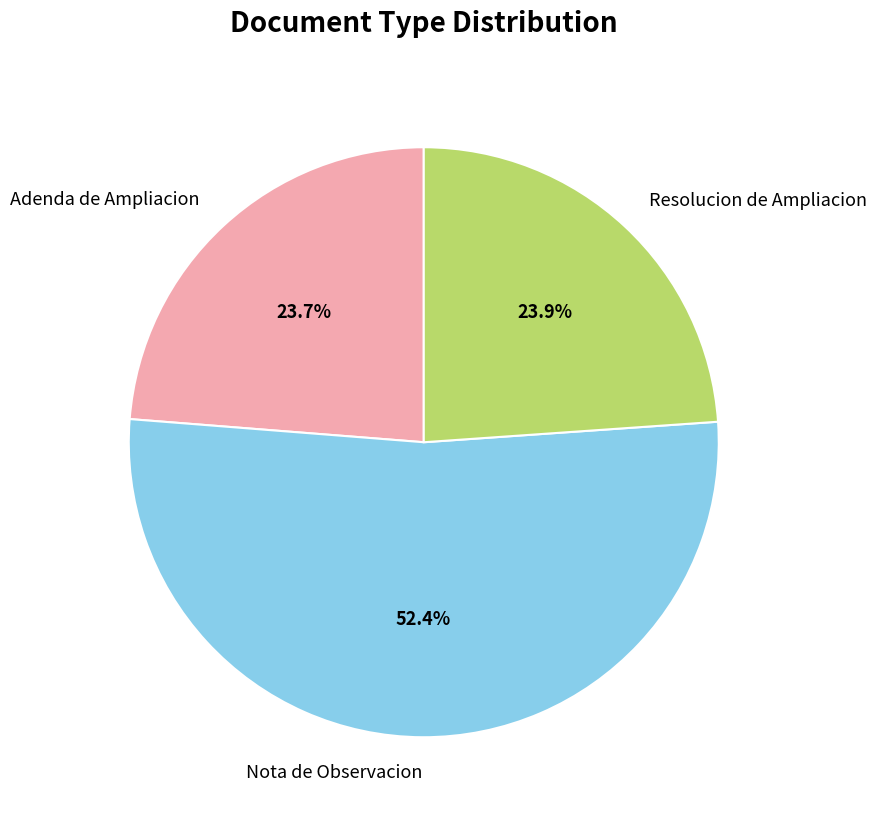

Is there a majority slice in this chart?

Yes